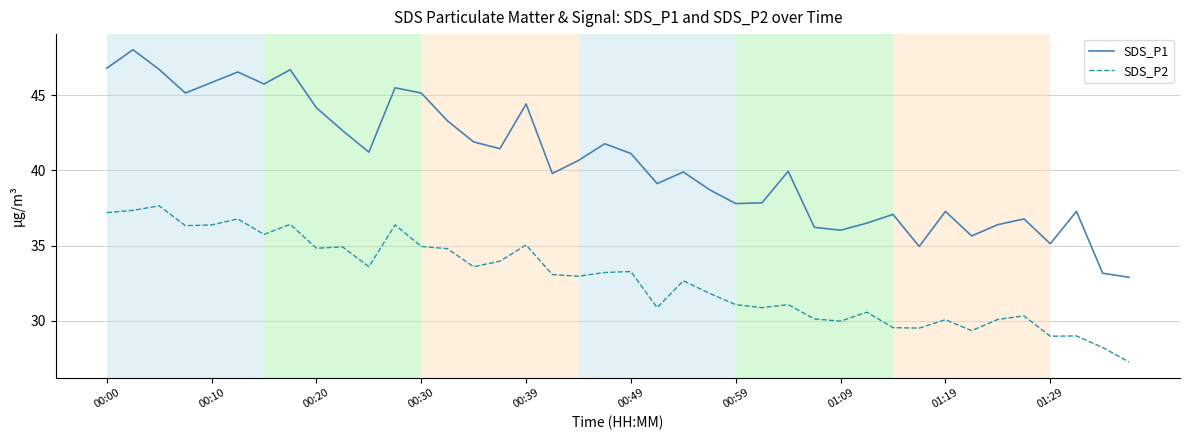

What is the maximum value for SDS_P1?

48.0